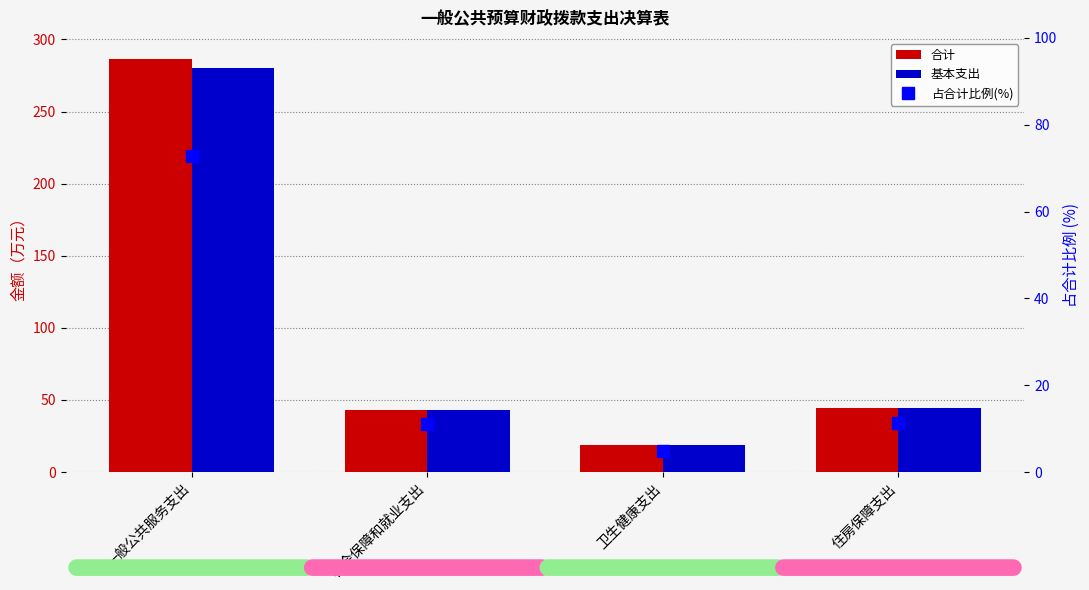

How many groups of bars are there?

4